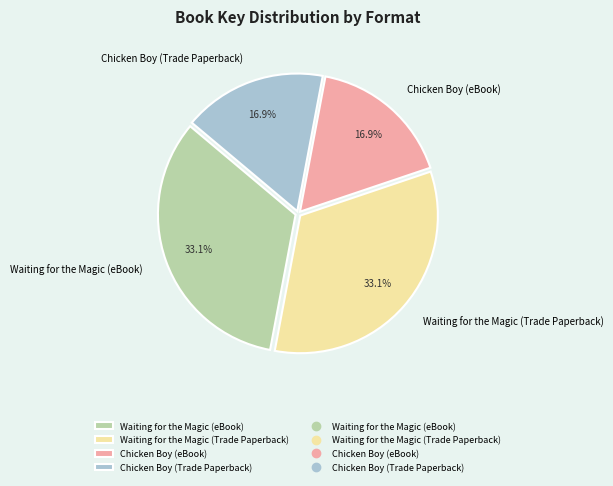

Does Chicken Boy (Trade Paperback) account for over 50% of the chart?

No